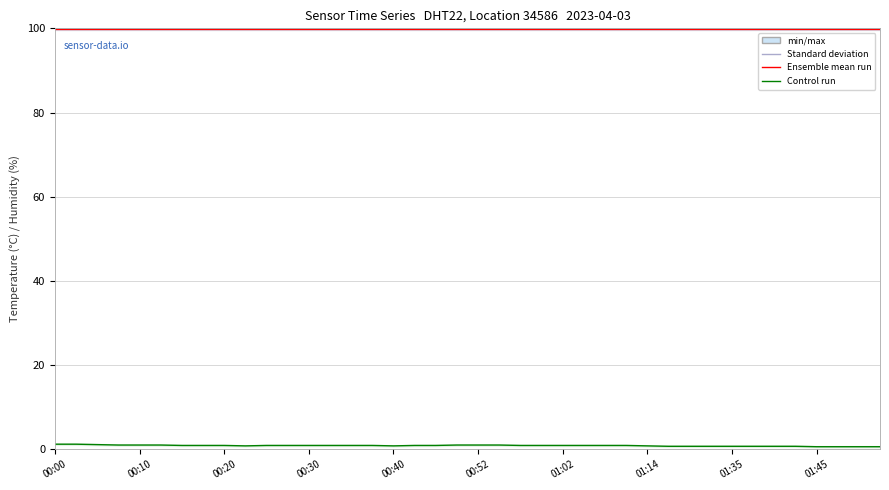

What is the average value of the Ensemble mean run (humidity) series?

99.9